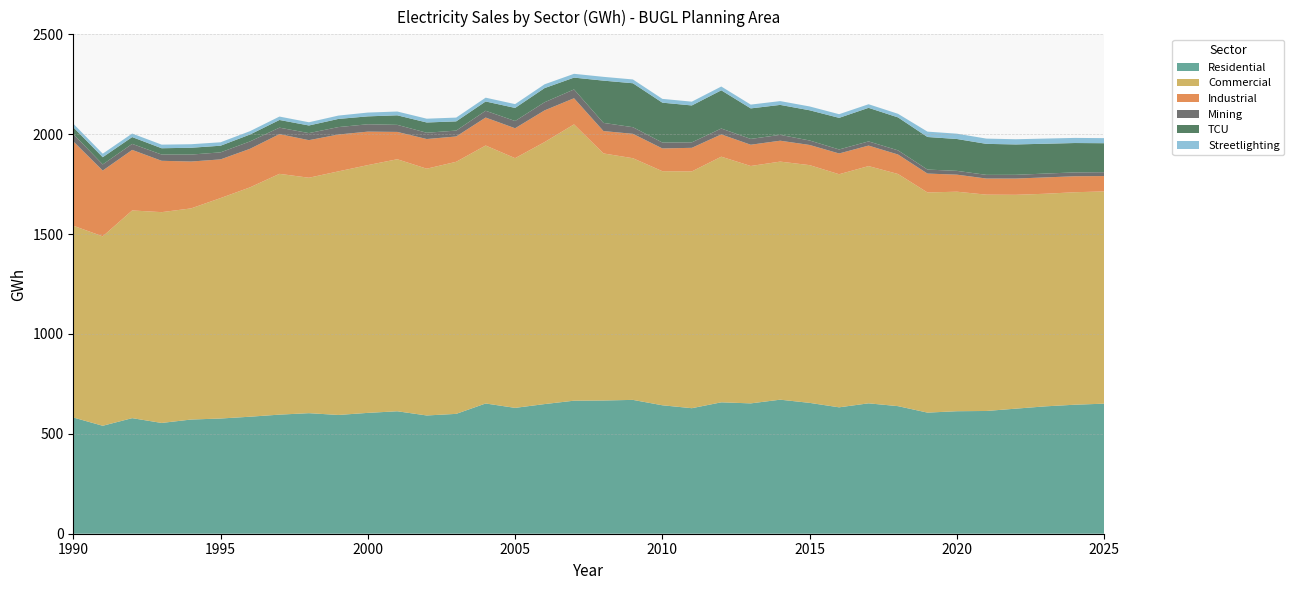

Reading left to right, extract all data points from this chart.

Residential: 1990=581.9	1991=540.4	1992=578.6	1993=554.6	1994=571.7	1995=576.7	1996=585.7	1997=596.2	1998=603.5	1999=594.6	2000=605.0	2001=613.0	2002=592.0	2003=600.0	2004=652.0	2005=630.0	2006=649.0	2007=666.0	2008=667.0	2009=670.0	2010=643.0	2011=628.4	2012=657.8	2013=652.5	2014=671.0	2015=655.1	2016=632.8	2017=652.8	2018=638.6	2019=606.3	2020=613.3	2021=614.5	2022=626.1	2023=637.6	2024=645.8	2025=651.1
Commercial: 1990=960.1	1991=948.2	1992=1039.8	1993=1055.3	1994=1057.0	1995=1103.5	1996=1148.2	1997=1205.4	1998=1178.6	1999=1219.4	2000=1240.3	2001=1261.7	2002=1235.4	2003=1261.9	2004=1291.4	2005=1250.1	2006=1311.5	2007=1383.1	2008=1236.8	2009=1209.8	2010=1171.9	2011=1185.4	2012=1229.7	2013=1188.4	2014=1191.8	2015=1190.1	2016=1166.9	2017=1187.6	2018=1162.2	2019=1102.1	2020=1098.9	2021=1082.9	2022=1070.5	2023=1064.3	2024=1063.7	2025=1062.6
Industrial: 1990=422.3	1991=329.3	1992=303.1	1993=257.1	1994=234.6	1995=193.7	1996=193.0	1997=198.8	1998=188.0	1999=184.4	2000=167.6	2001=136.8	2002=148.5	2003=126.7	2004=140.0	2005=149.7	2006=158.7	2007=130.9	2008=112.0	2009=122.1	2010=113.8	2011=118.0	2012=111.5	2013=106.4	2014=104.6	2015=101.0	2016=103.9	2017=102.6	2018=97.5	2019=94.6	2020=85.2	2021=80.7	2022=81.4	2023=81.8	2024=80.0	2025=76.8
Mining: 1990=36.6	1991=30.7	1992=30.2	1993=31.3	1994=34.8	1995=35.2	1996=37.0	1997=32.5	1998=35.3	1999=37.3	2000=37.0	2001=35.4	2002=31.4	2003=29.5	2004=34.0	2005=36.3	2006=40.8	2007=44.1	2008=40.9	2009=33.2	2010=29.7	2011=27.4	2012=29.5	2013=29.2	2014=29.3	2015=22.4	2016=20.1	2017=21.0	2018=20.8	2019=20.1	2020=19.1	2021=18.4	2022=18.7	2023=19.2	2024=19.3	2025=19.3
TCU: 1990=34.1	1991=36.2	1992=34.1	1993=31.6	1994=34.1	1995=33.3	1996=34.6	1997=38.4	1998=38.2	1999=40.8	2000=39.5	2001=47.8	2002=51.4	2003=46.1	2004=46.5	2005=65.5	2006=70.8	2007=59.2	2008=211.6	2009=220.0	2010=199.5	2011=184.7	2012=191.3	2013=152.7	2014=149.9	2015=151.3	2016=158.2	2017=168.1	2018=165.0	2019=163.0	2020=159.5	2021=155.2	2022=152.0	2023=149.4	2024=147.0	2025=145.1
Streetlighting: 1990=17.7	1991=17.7	1992=17.7	1993=18.0	1994=17.7	1995=17.2	1996=16.8	1997=17.1	1998=16.1	1999=16.8	2000=19.0	2001=19.0	2002=19.0	2003=19.0	2004=19.0	2005=19.0	2006=19.0	2007=19.0	2008=19.0	2009=19.0	2010=19.0	2011=19.0	2012=19.0	2013=19.0	2014=19.0	2015=19.2	2016=18.3	2017=18.0	2018=18.0	2019=26.9	2020=26.6	2021=26.3	2022=26.1	2023=25.8	2024=25.6	2025=25.4